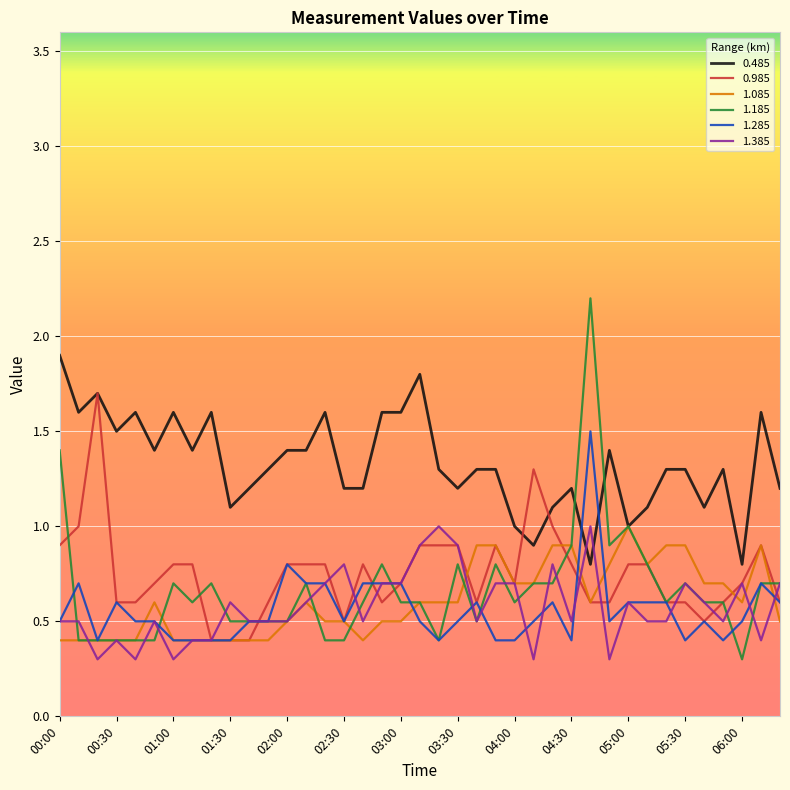

Reading left to right, list all the values displayed in this chart.

0.485: 1.9	1.6	1.7	1.5	1.6	1.4	1.6	1.4	1.6	1.1	1.2	1.3	1.4	1.4	1.6	1.2	1.2	1.6	1.6	1.8	1.3	1.2	1.3	1.3	1.0	0.9	1.1	1.2	0.8	1.4	1.0	1.1	1.3	1.3	1.1	1.3	0.8	1.6	1.2
0.985: 0.9	1.0	1.7	0.6	0.6	0.7	0.8	0.8	0.4	0.4	0.4	0.6	0.8	0.8	0.8	0.5	0.8	0.6	0.7	0.9	0.9	0.9	0.6	0.9	0.7	1.3	1.0	0.8	0.6	0.6	0.8	0.8	0.6	0.6	0.5	0.6	0.7	0.9	0.6
1.085: 0.4	0.4	0.4	0.4	0.4	0.6	0.4	0.4	0.4	0.4	0.4	0.4	0.5	0.6	0.5	0.5	0.4	0.5	0.5	0.6	0.6	0.6	0.9	0.9	0.7	0.7	0.9	0.9	0.6	0.8	1.0	0.8	0.9	0.9	0.7	0.7	0.6	0.9	0.5
1.185: 1.4	0.4	0.4	0.4	0.4	0.4	0.7	0.6	0.7	0.5	0.5	0.5	0.5	0.7	0.4	0.4	0.6	0.8	0.6	0.6	0.4	0.8	0.5	0.8	0.6	0.7	0.7	0.9	2.2	0.9	1.0	0.8	0.6	0.7	0.6	0.6	0.3	0.7	0.7
1.285: 0.5	0.7	0.4	0.6	0.5	0.5	0.4	0.4	0.4	0.4	0.5	0.5	0.8	0.7	0.7	0.5	0.7	0.7	0.7	0.5	0.4	0.5	0.6	0.4	0.4	0.5	0.6	0.4	1.5	0.5	0.6	0.6	0.6	0.4	0.5	0.4	0.5	0.7	0.6
1.385: 0.5	0.5	0.3	0.4	0.3	0.5	0.3	0.4	0.4	0.6	0.5	0.5	0.5	0.6	0.7	0.8	0.5	0.7	0.7	0.9	1.0	0.9	0.5	0.7	0.7	0.3	0.8	0.5	1.0	0.3	0.6	0.5	0.5	0.7	0.6	0.5	0.7	0.4	0.7